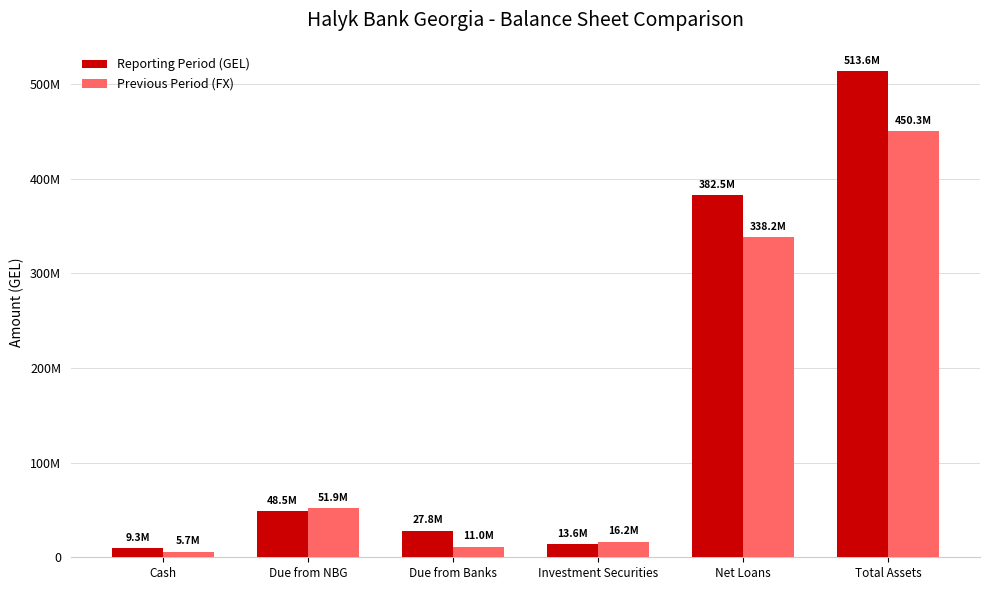

At which label is Reporting Period (GEL) closest to 261468680?

Net Loans